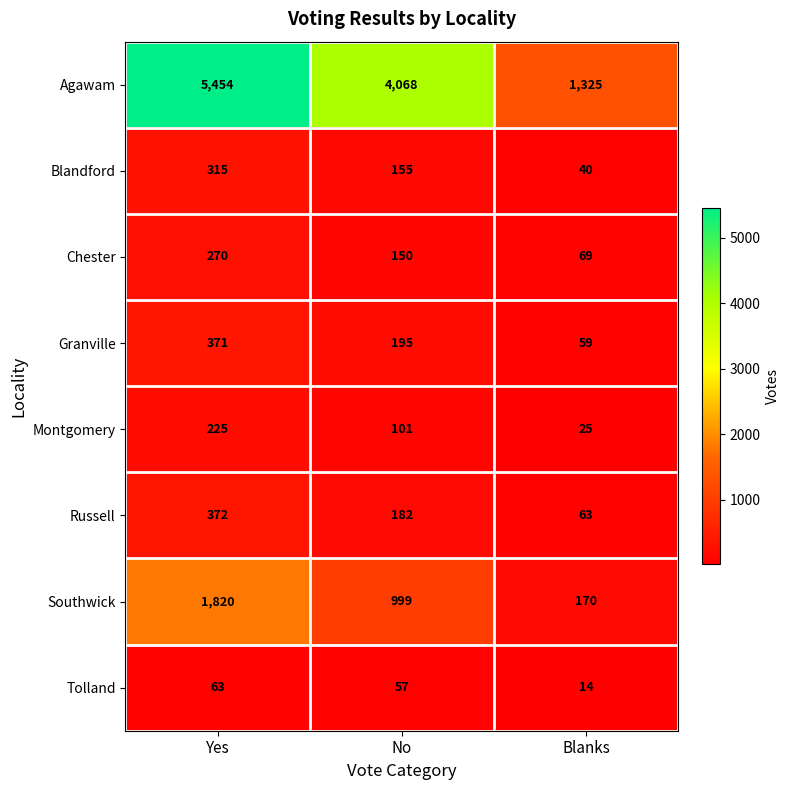

Reading left to right, transcribe all the data shown in this chart.

Agawam: 5454	4068	1325
Blandford: 315	155	40
Chester: 270	150	69
Granville: 371	195	59
Montgomery: 225	101	25
Russell: 372	182	63
Southwick: 1820	999	170
Tolland: 63	57	14